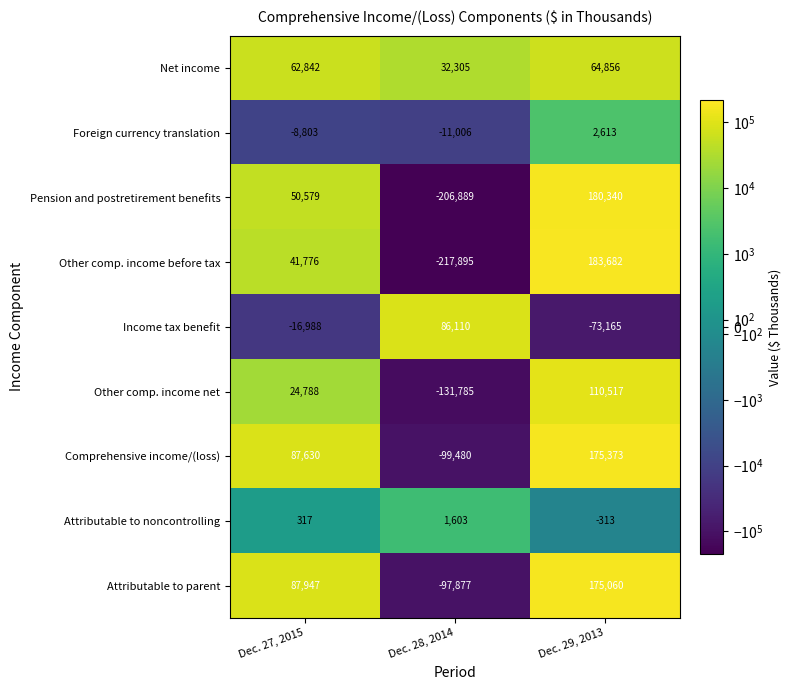

At which label does Income tax benefit reach its peak?

Dec. 28, 2014